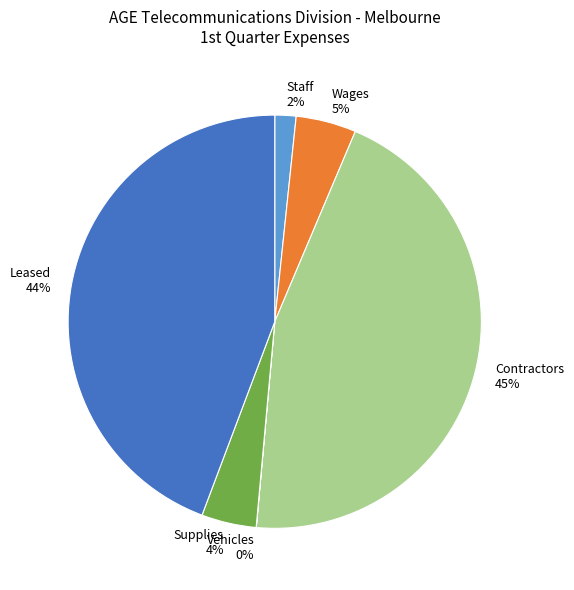

What percentage is the Leased slice, to the nearest percent?

44%